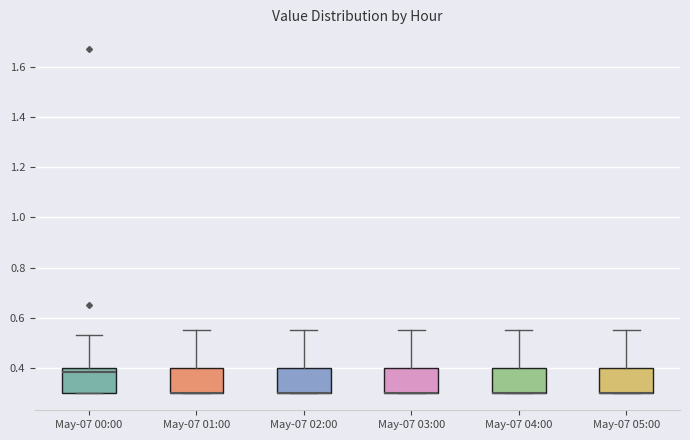

Reading left to right, read every box against the y-axis: the position of its median line, the range the box covers, and the ends of its whiskers. The values are not printed on the chart, so give them approximately, as read against the axis.

May-07 00:00: median 0.38, box 0.30 to 0.40, whiskers 0.30 to 0.54
May-07 01:00: median 0.30 (drawn on the box's lower edge), box 0.30 to 0.40, whiskers 0.30 to 0.56
May-07 02:00: median 0.30 (drawn on the box's lower edge), box 0.30 to 0.40, whiskers 0.30 to 0.56
May-07 03:00: median 0.30 (drawn on the box's lower edge), box 0.30 to 0.40, whiskers 0.30 to 0.56
May-07 04:00: median 0.30 (drawn on the box's lower edge), box 0.30 to 0.40, whiskers 0.30 to 0.56
May-07 05:00: median 0.30 (drawn on the box's lower edge), box 0.30 to 0.40, whiskers 0.30 to 0.56